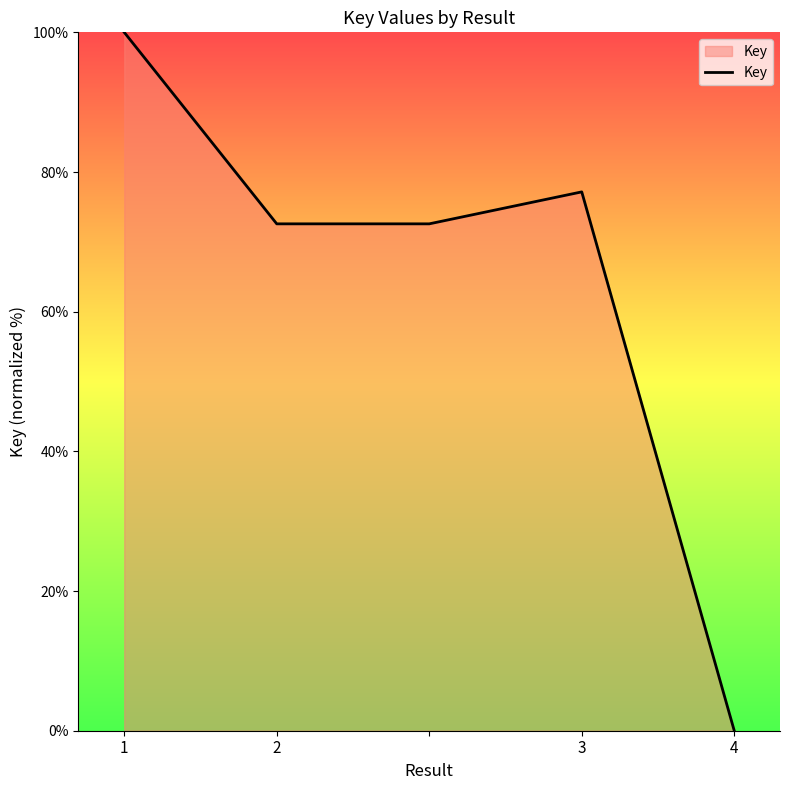

What is the greatest value displayed?

100.0